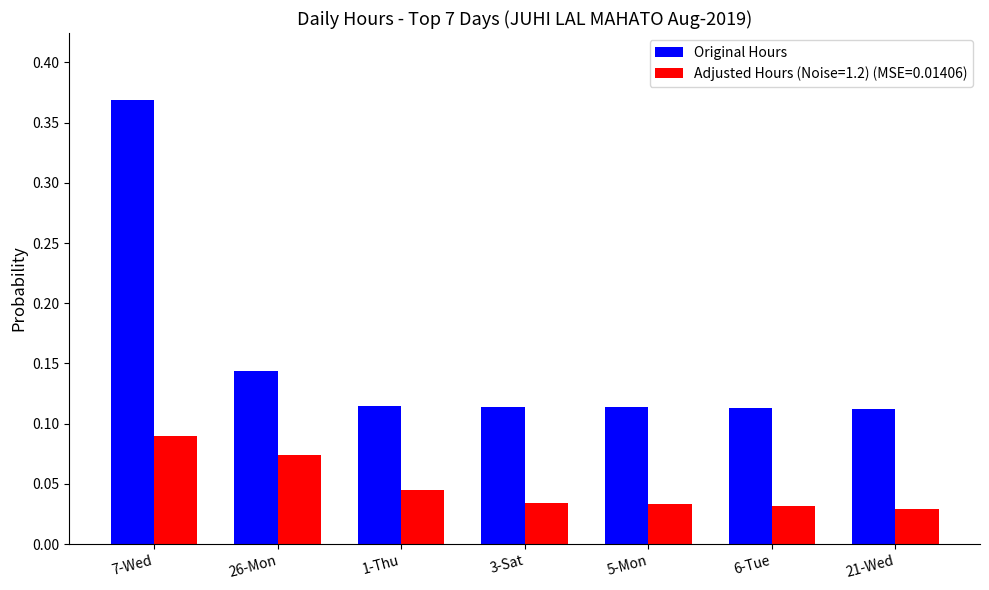

How many Adjusted Hours (Noise=1.2) (MSE=0.01406) values are between 0 and 1?

7